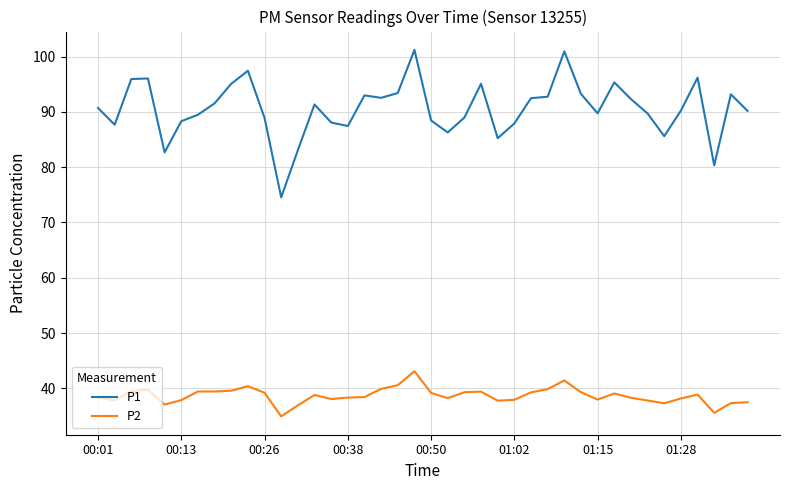

What is the difference between the maximum and minimum values in the P1 series?

26.7